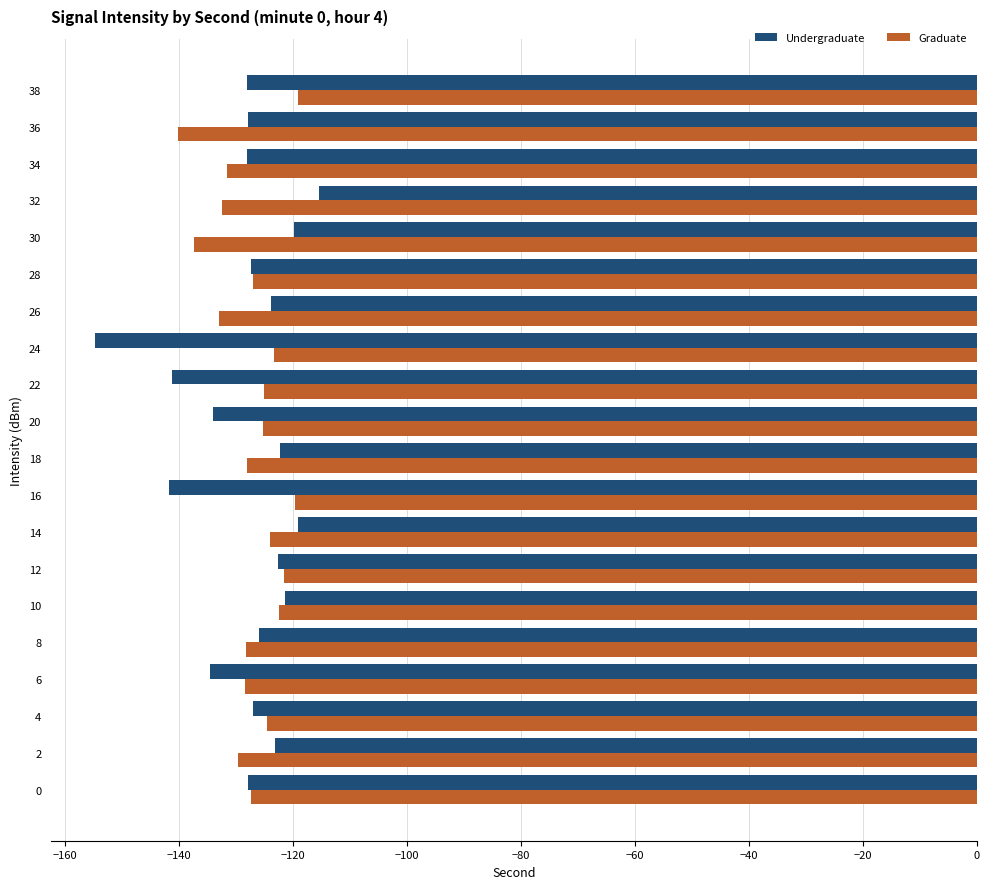

At which category is the sum across all series the highest?

14